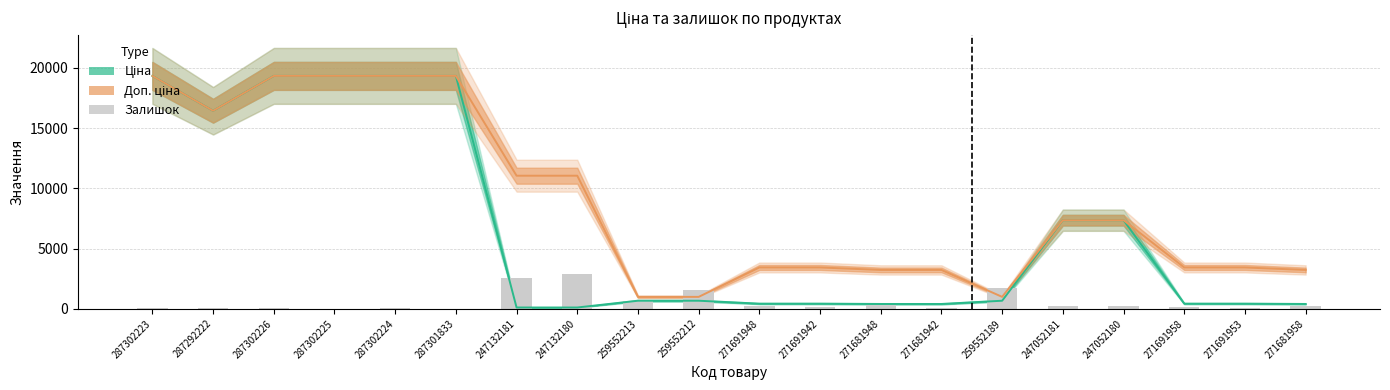

What is the label of the 15th bar from the left?

259552189